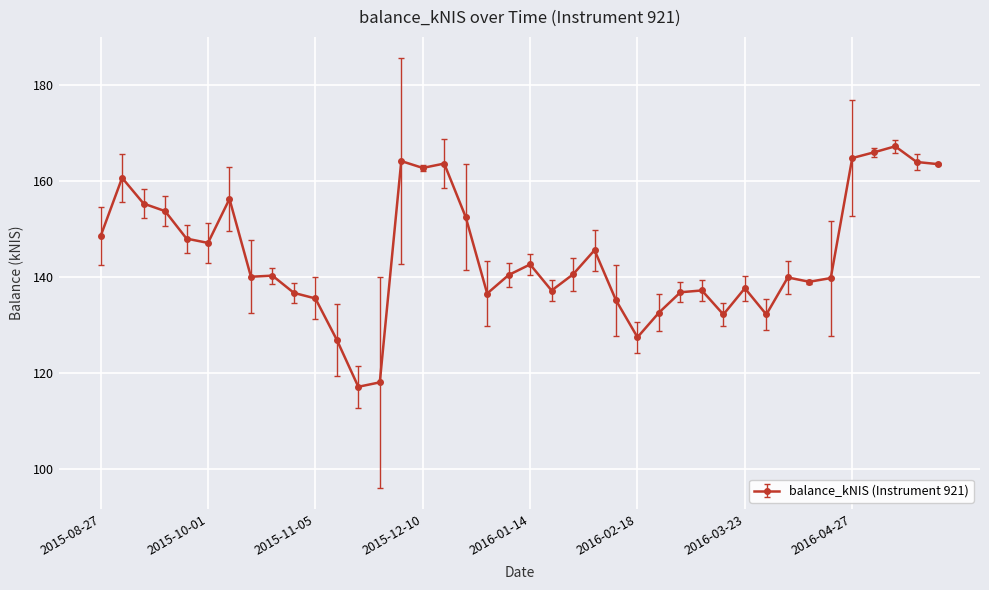

True or false: there are more than 2 points higher than both neighbors.

True